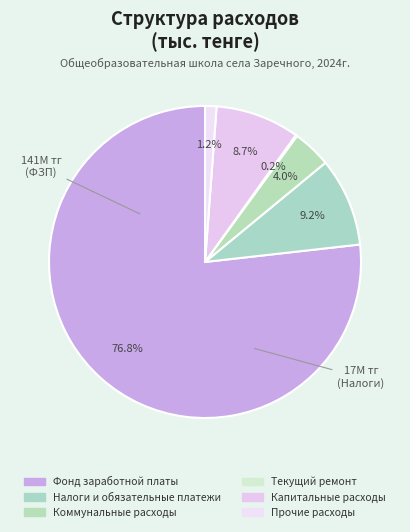

To the nearest percent, what is the difference between the largest and smallest slice percentages?

77%